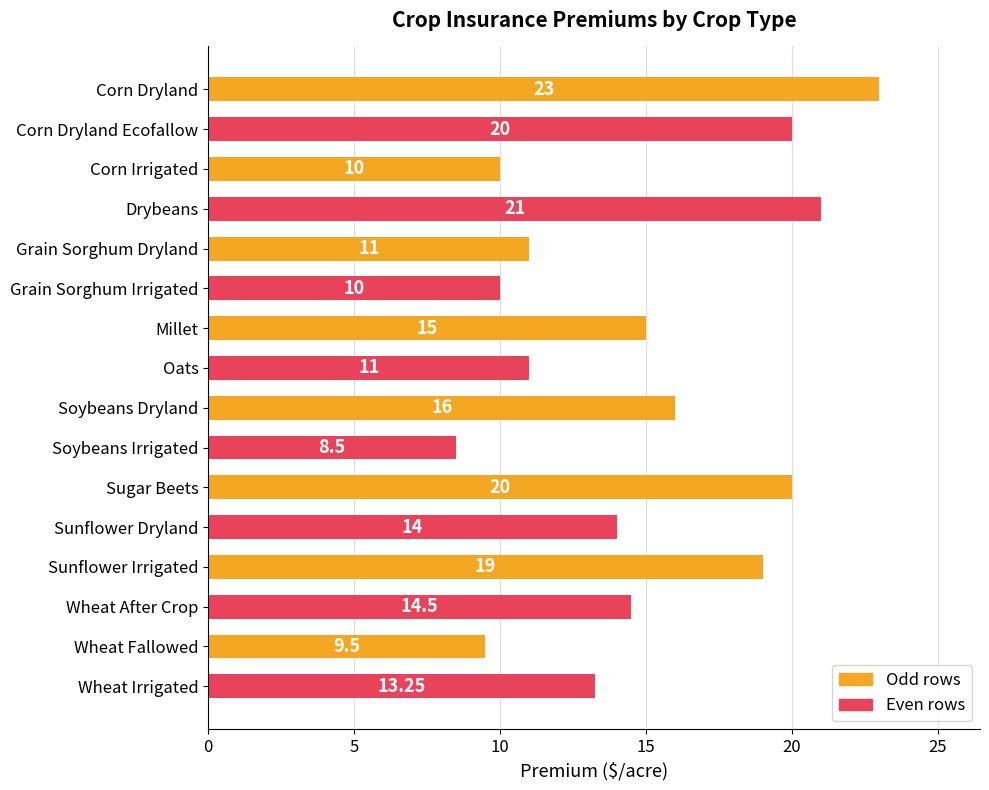

What is the label of the 6th bar from the bottom?

Sugar Beets